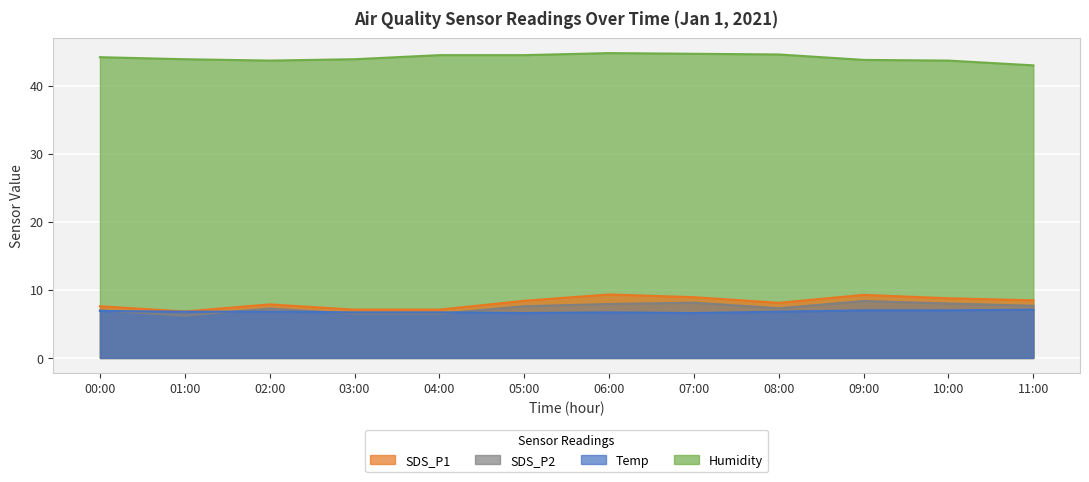

At which category does the chart reach its minimum across all series?

01:00